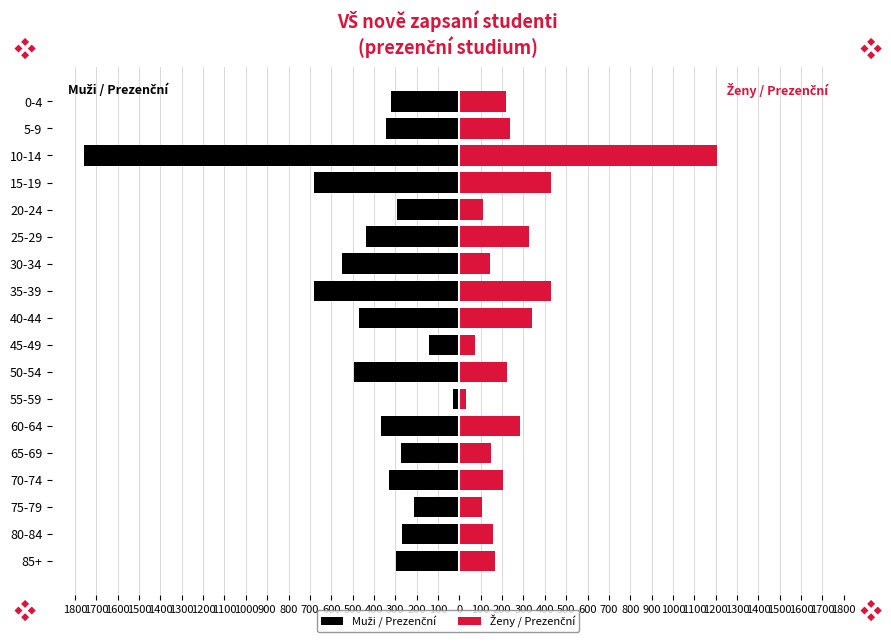

Does the chart contain any negative values?

Yes